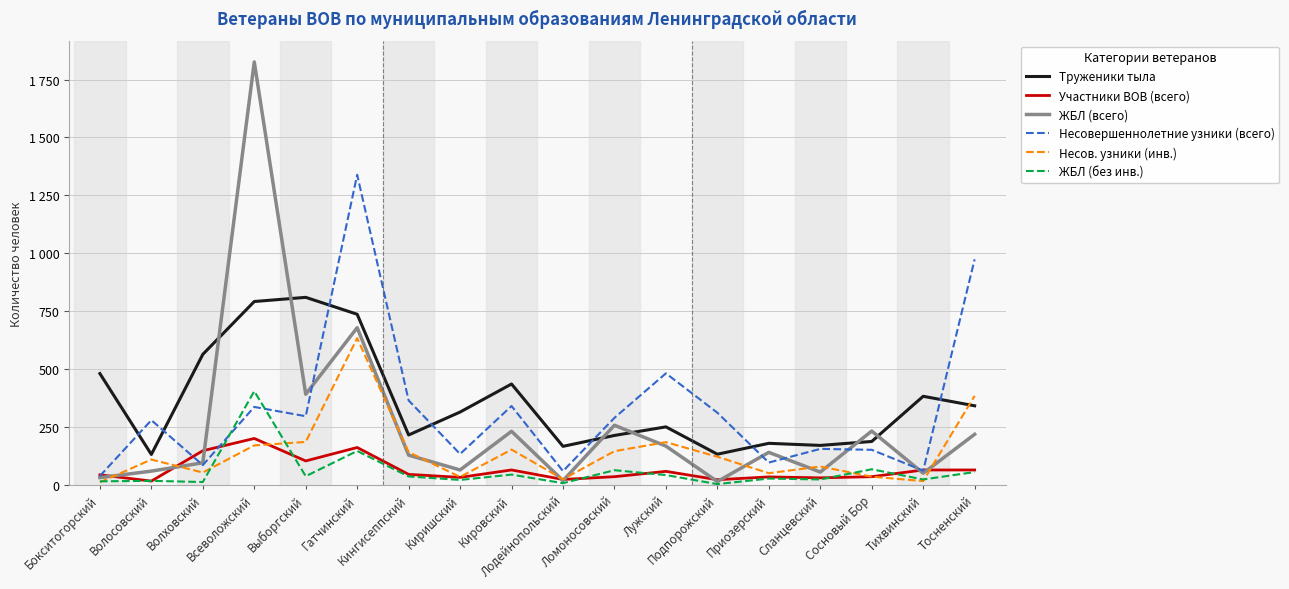

At which label does Несовершеннолетние узники (всего) first exceed 290?

Всеволожский